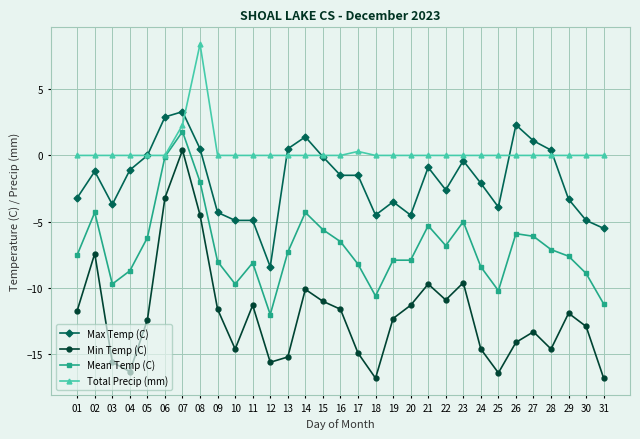

Where is Max Temp (C) nearest to the value -2?

24